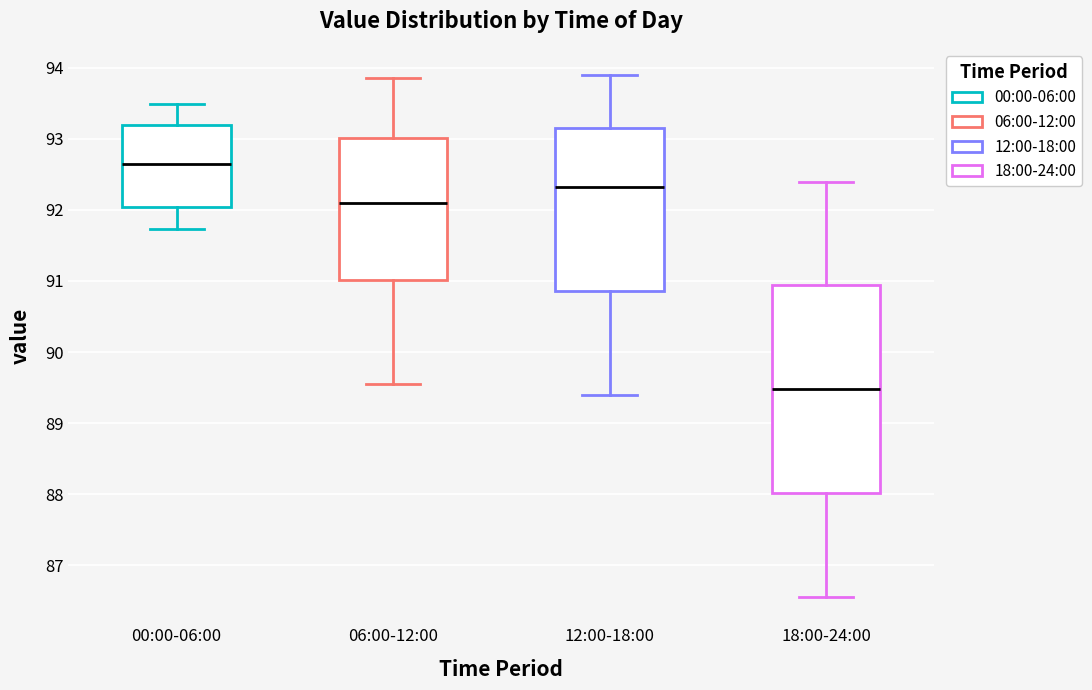

Which box's median line is the highest?

00:00-06:00